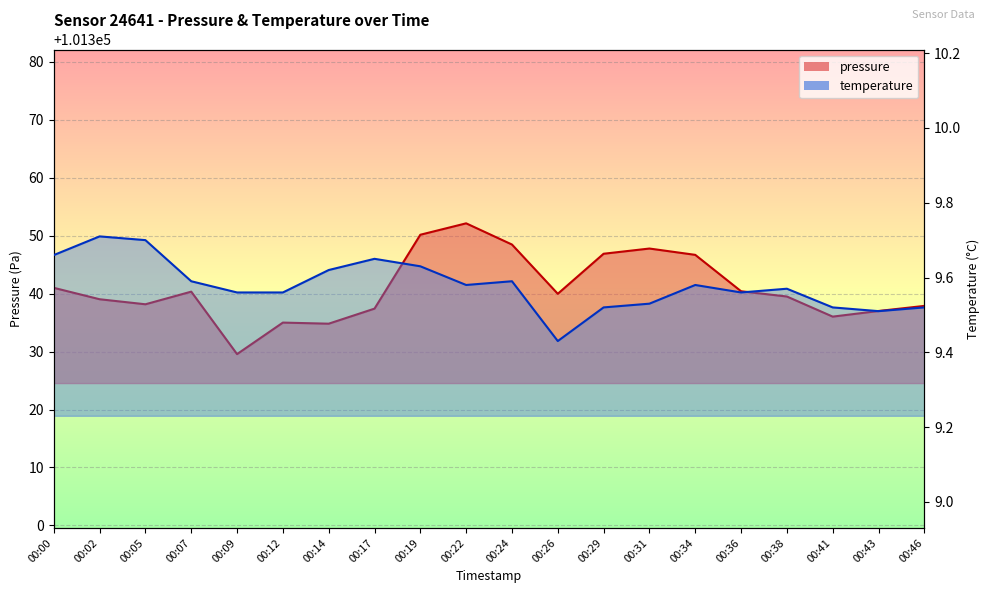

Which series has the largest total across all categories?

pressure